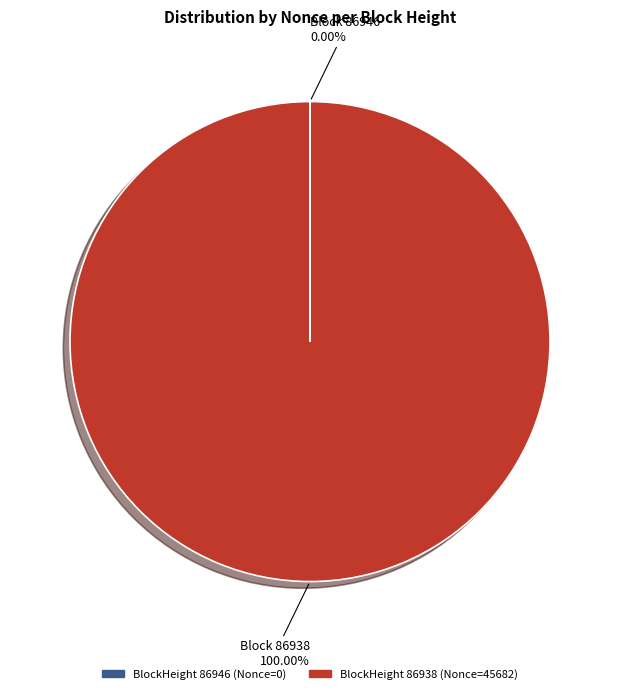

Is there any slice that represents more than half of the pie?

Yes